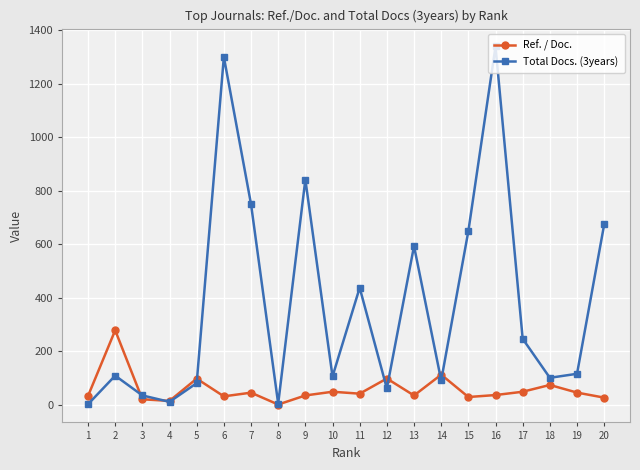

True or false: Total Docs. (3years) has a value of 181.6 at 10.

False